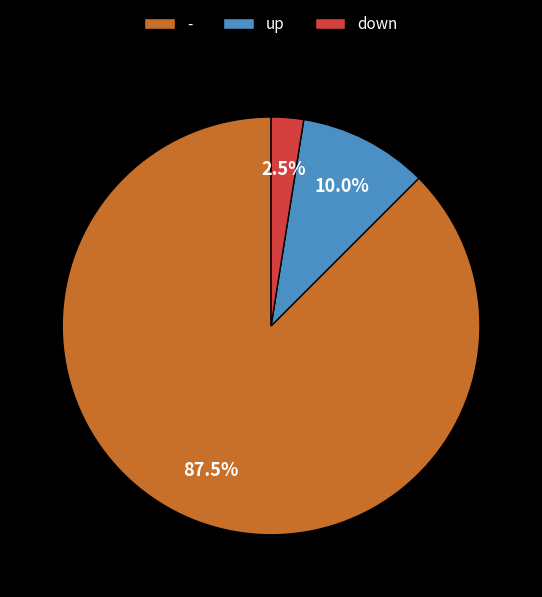

How much of the chart is everything except -?

12.5%